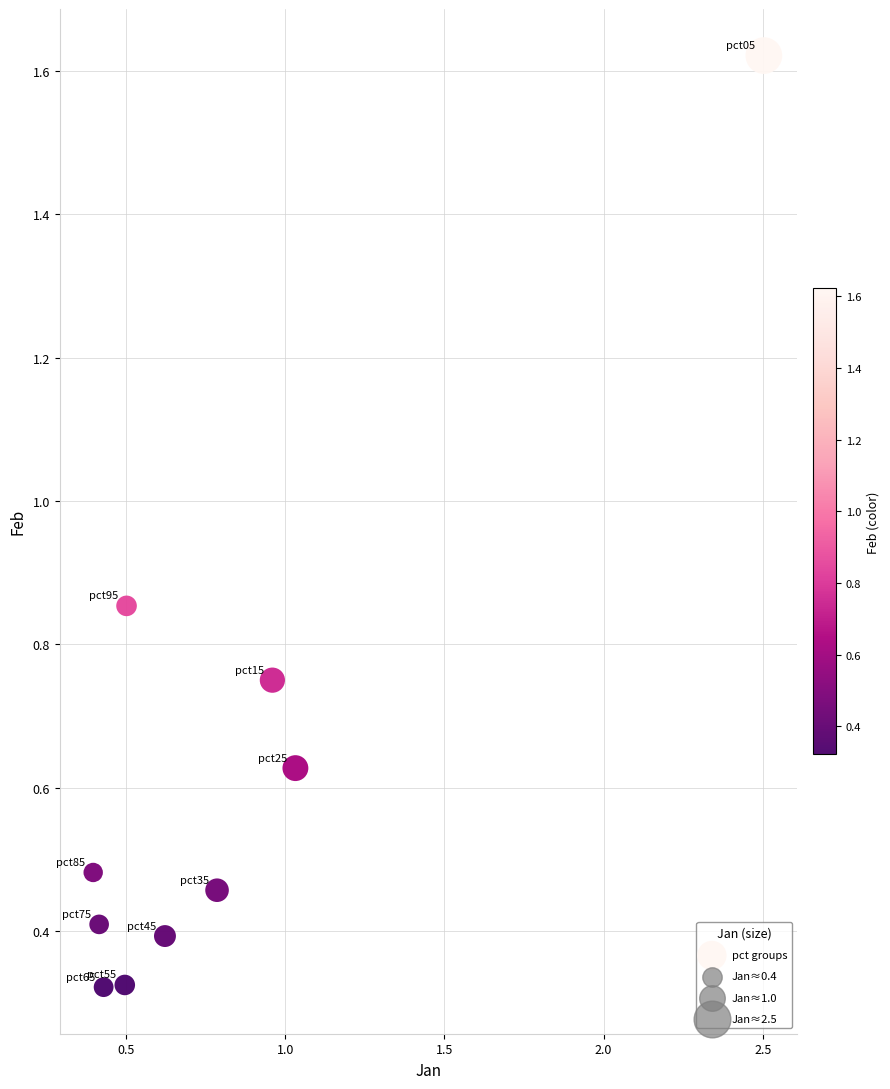

What is the range of X values (max minus min)?

2.1